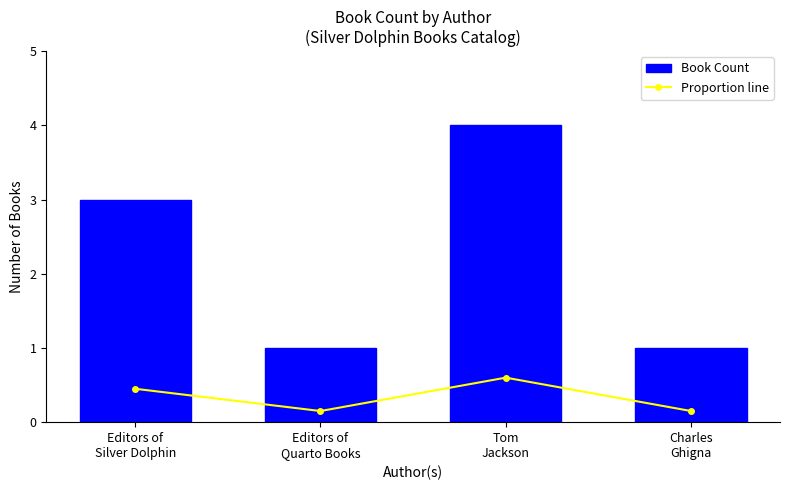

True or false: Proportion line has a value of 0.1 at Editors of
Quarto Books.

True